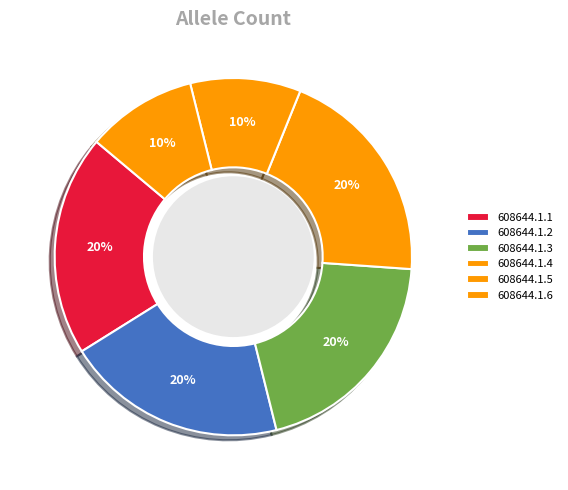

To the nearest percent, what percentage of the pie is 608644.1.1?

20%